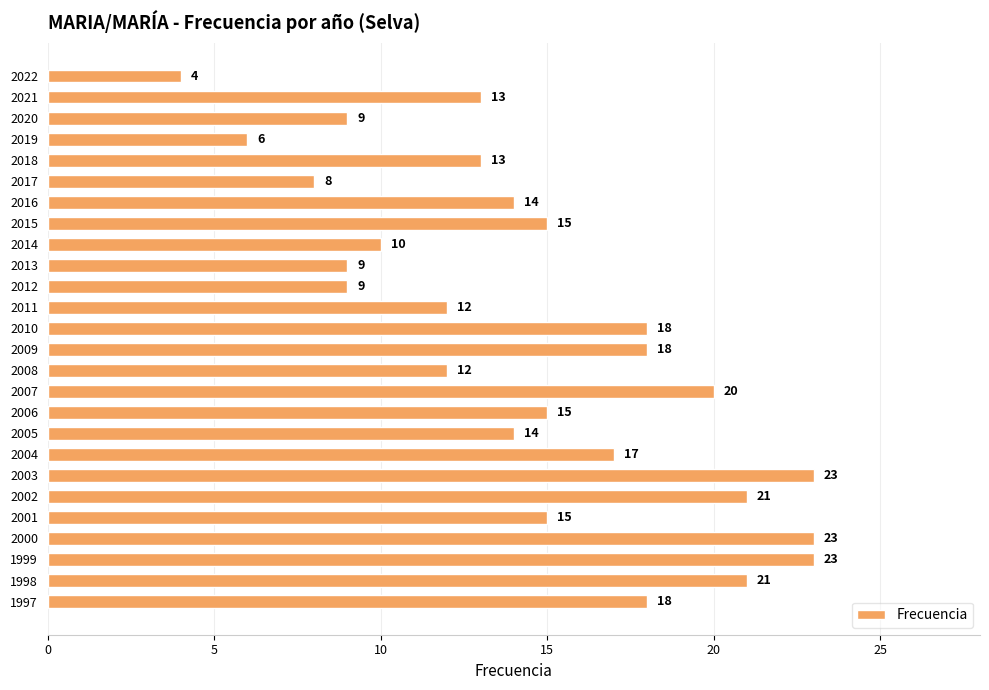

What is the sum of all values?

380